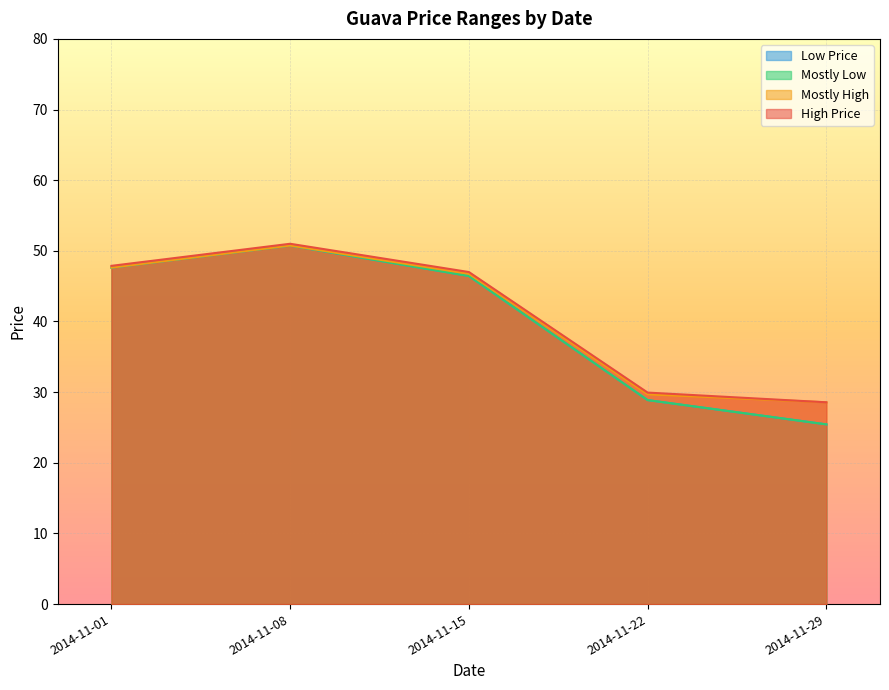

How many lines are shown in the chart?

4